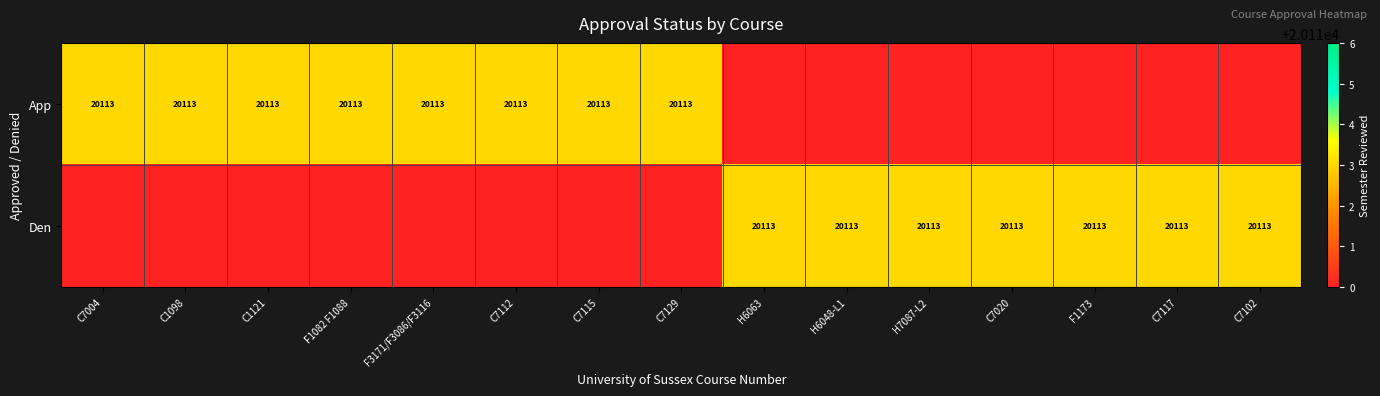

Which has a higher value, C7115 or C1121?

C7115